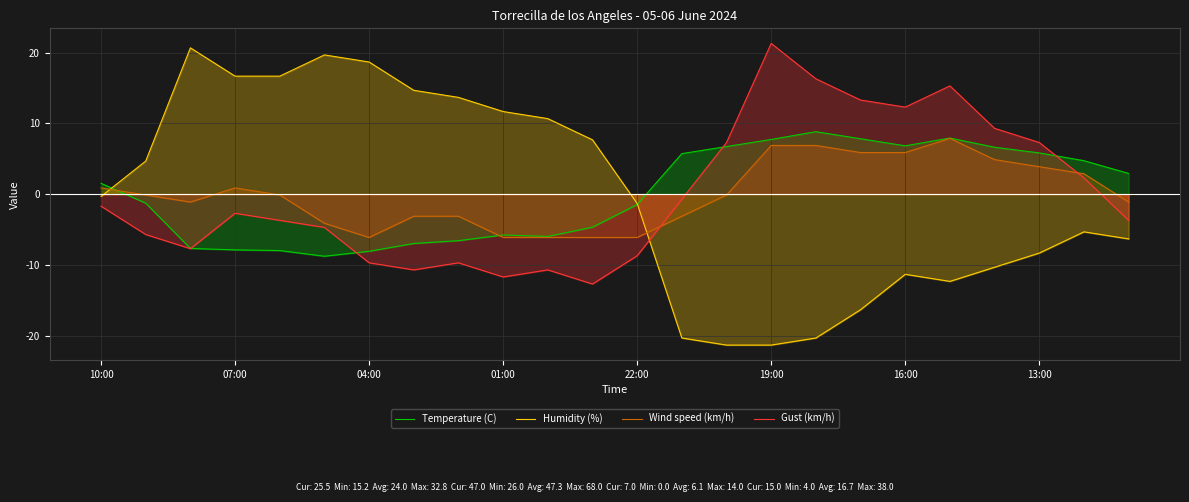

Does the chart have visible grid lines?

Yes